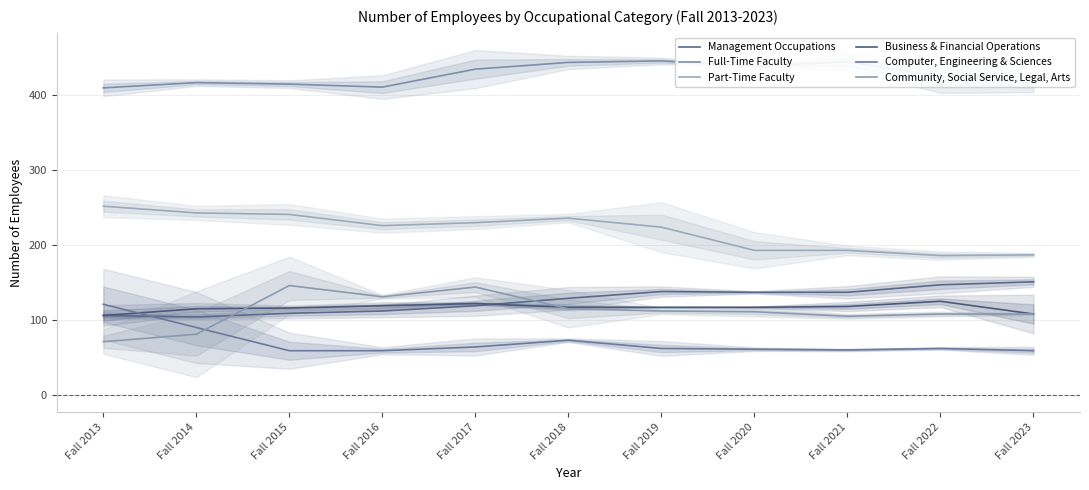

What is the total value across all series at Fall 2014?

1050